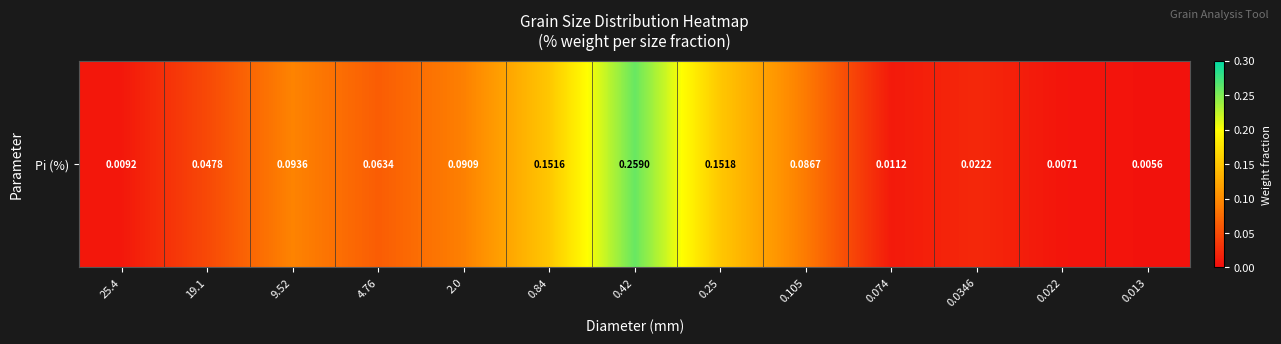

What is the average value?

0.1